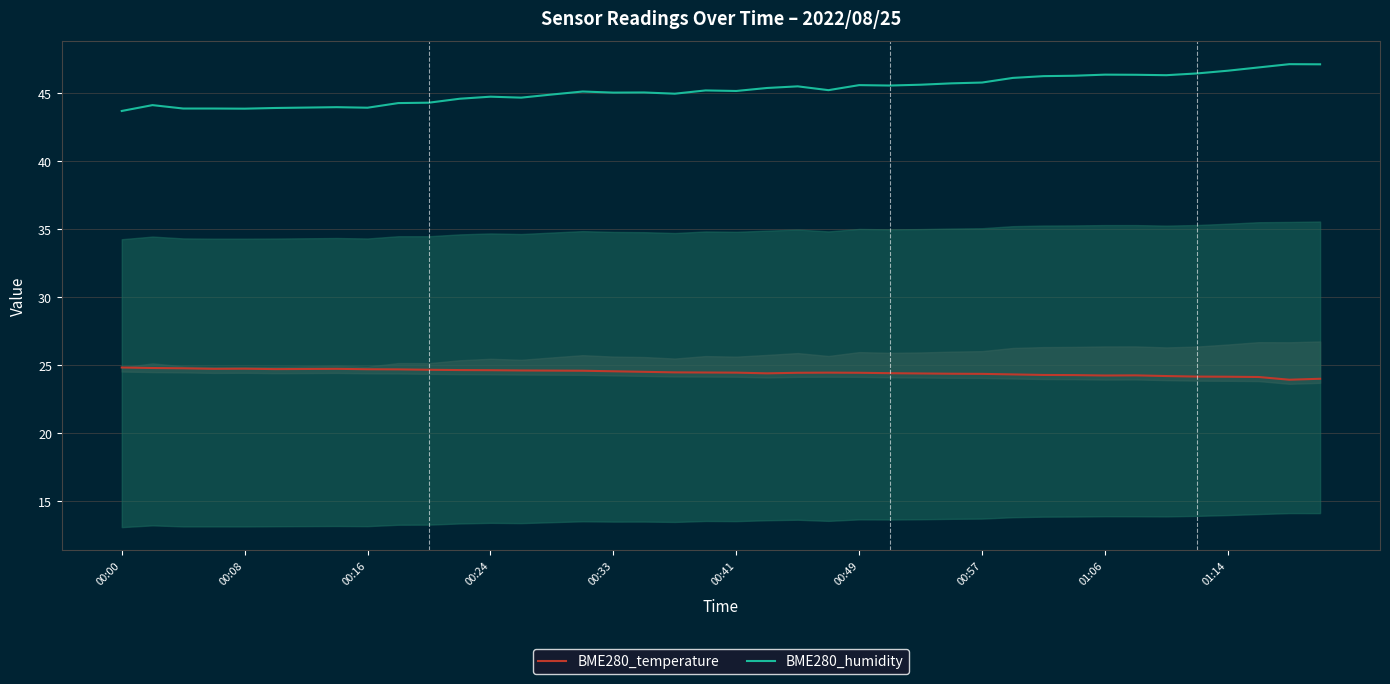

What is the average value of the BME280_temperature series?

24.5